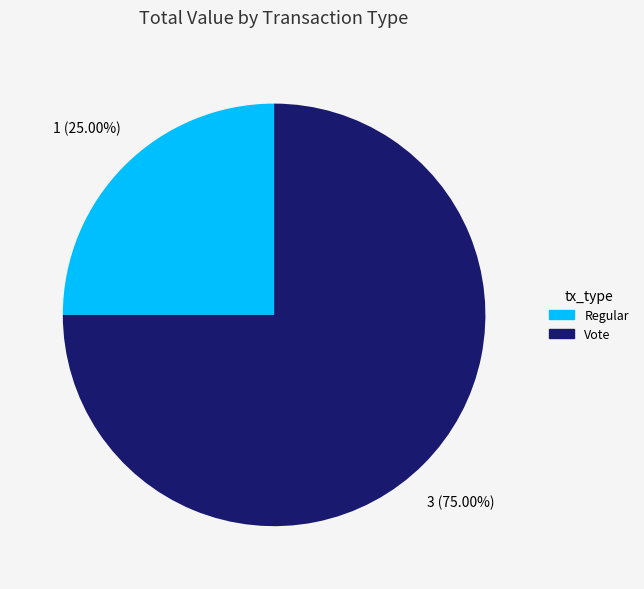

Rank the categories by value from lowest to highest.

Regular, Vote